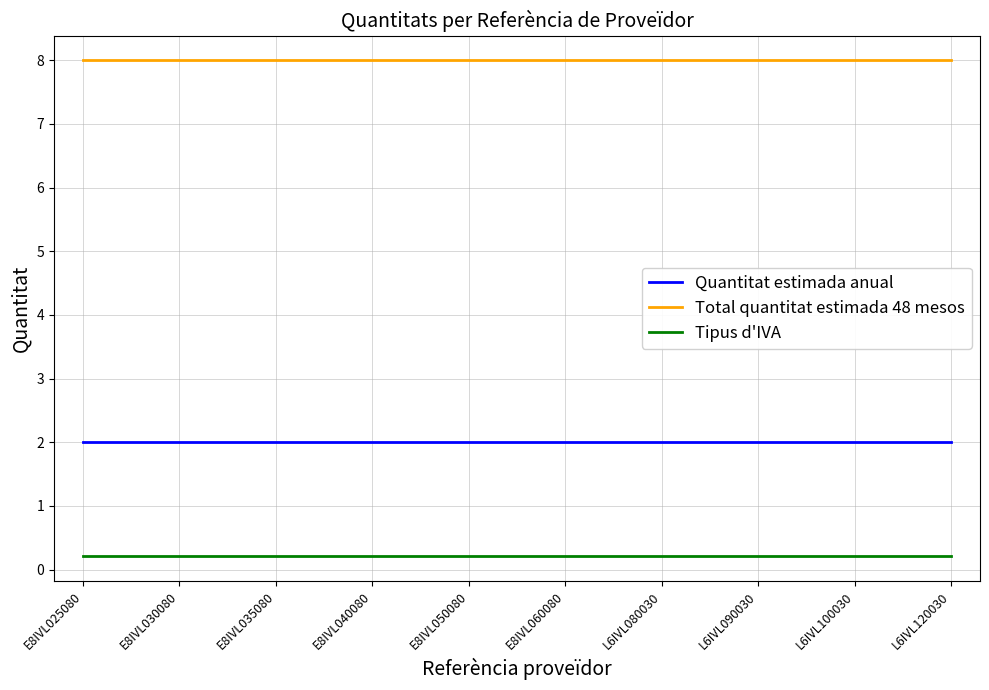

Is the value of Quantitat estimada anual at E8IVL035080 greater than the value of Tipus d'IVA at E8IVL030080?

Yes